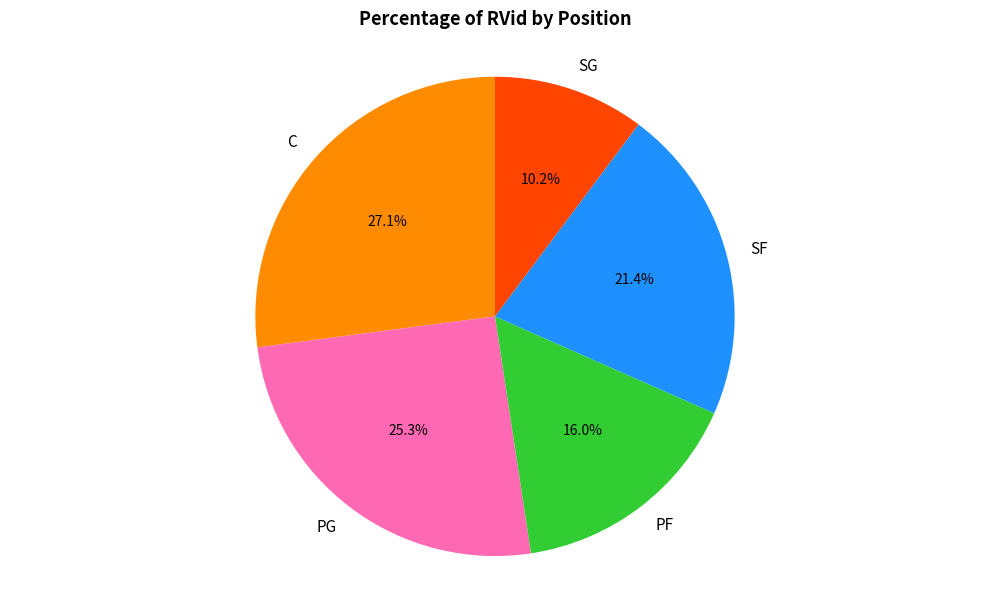

What is the total percentage of PG and C?

52.4%